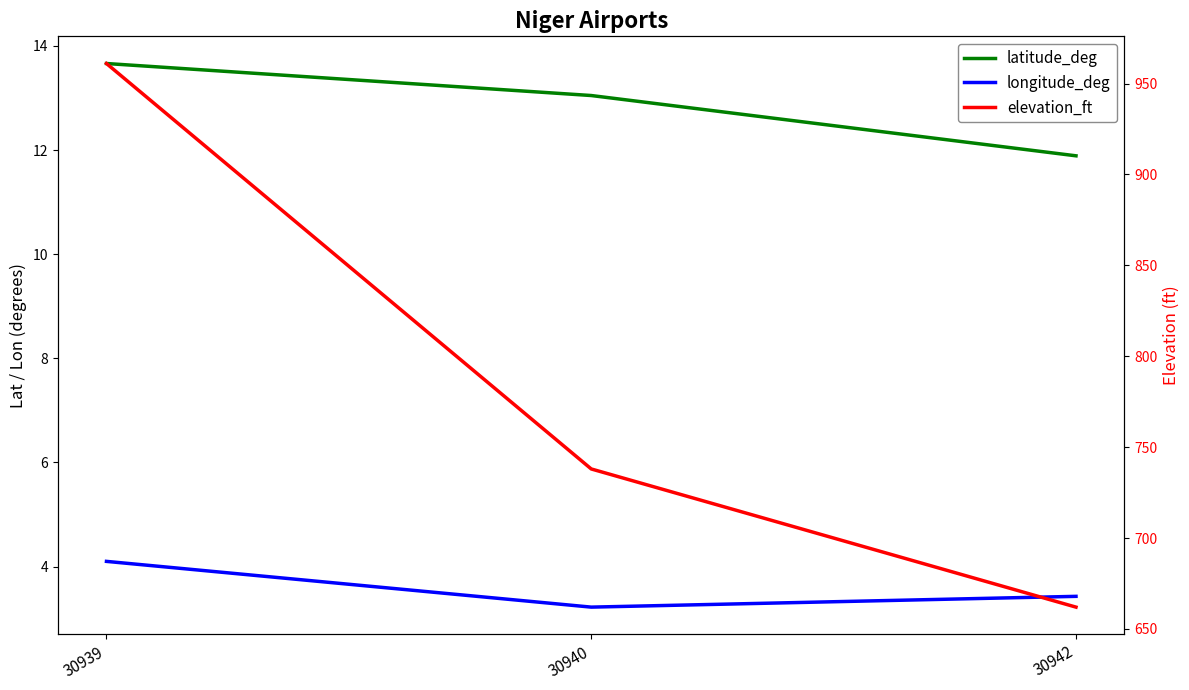

True or false: elevation_ft has a value of 738.0 at 30940.

True